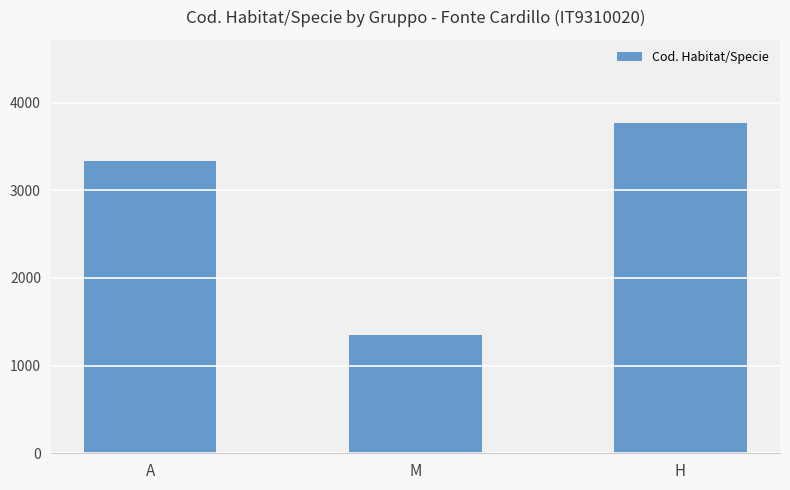

Which label corresponds to the smallest value in the chart?

M